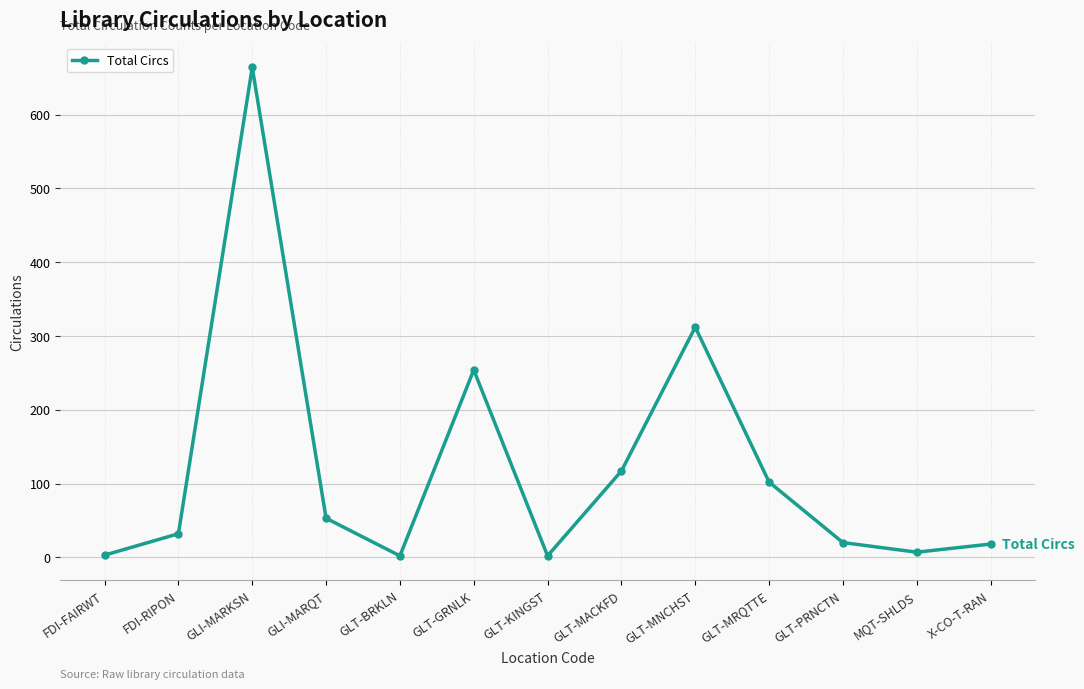

What is the average value?

122